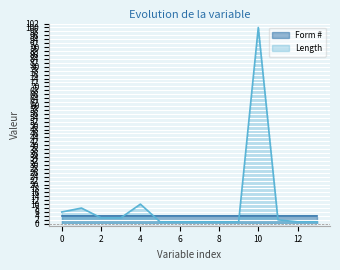

Reading left to right, what are all the values shown in this chart?

6	8	3	3	10	1	1	1	1	1	100	2	1	1